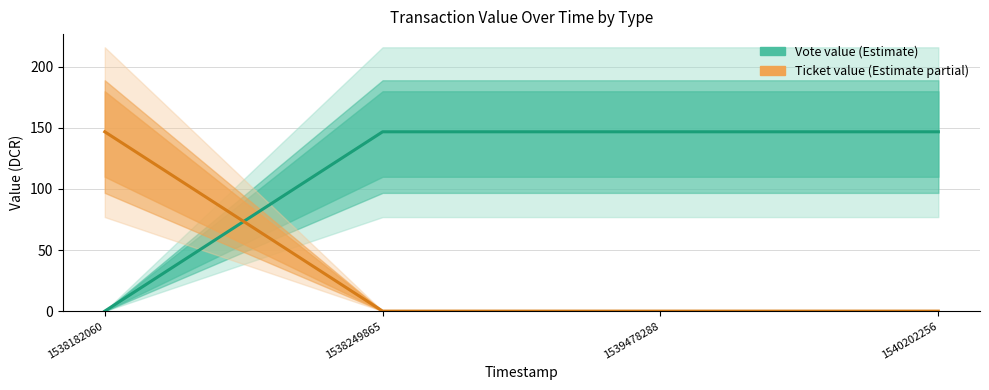

Is it true that Vote value equals 227.9 at 1538249865?

False